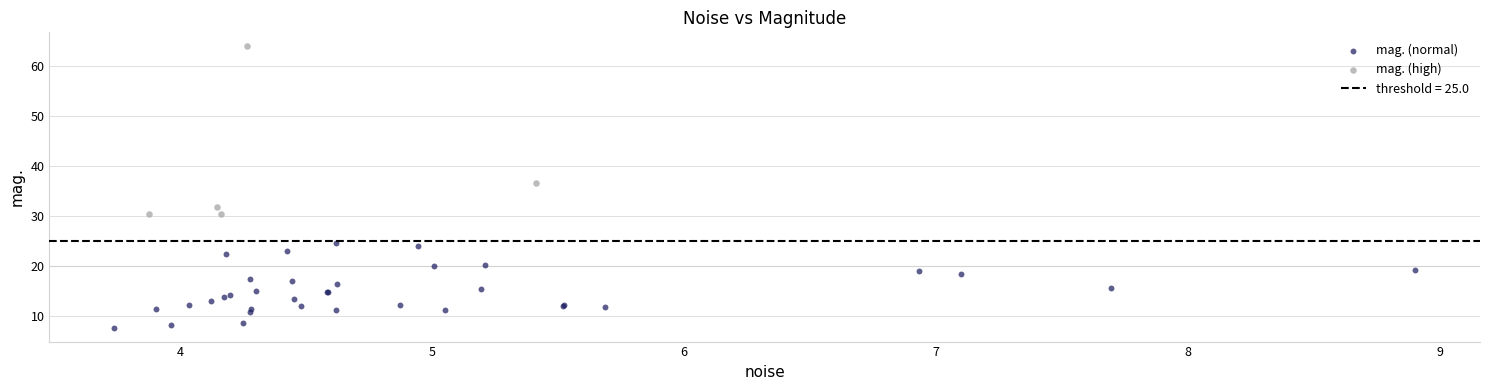

Which series has the widest spread of Y values?

mag. (high)